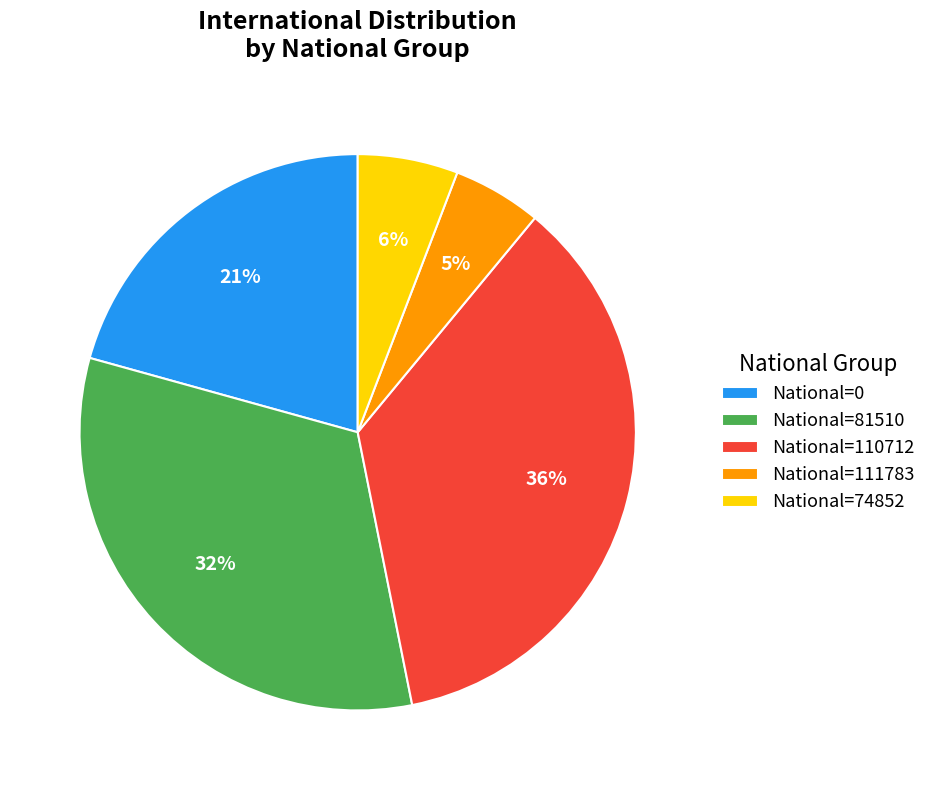

Is the sum of National=0 and National=111783 greater than half?

No